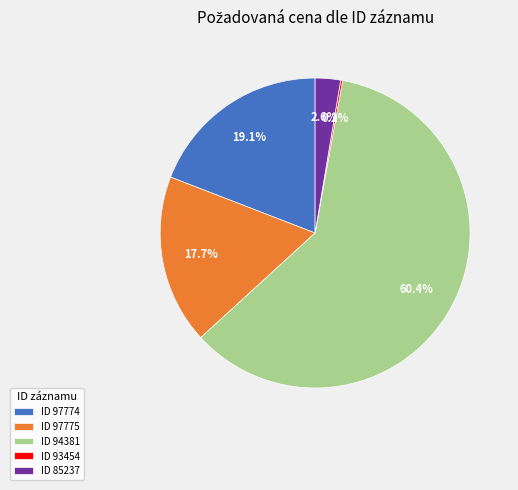

Which slice represents more than half of the pie?

ID 94381